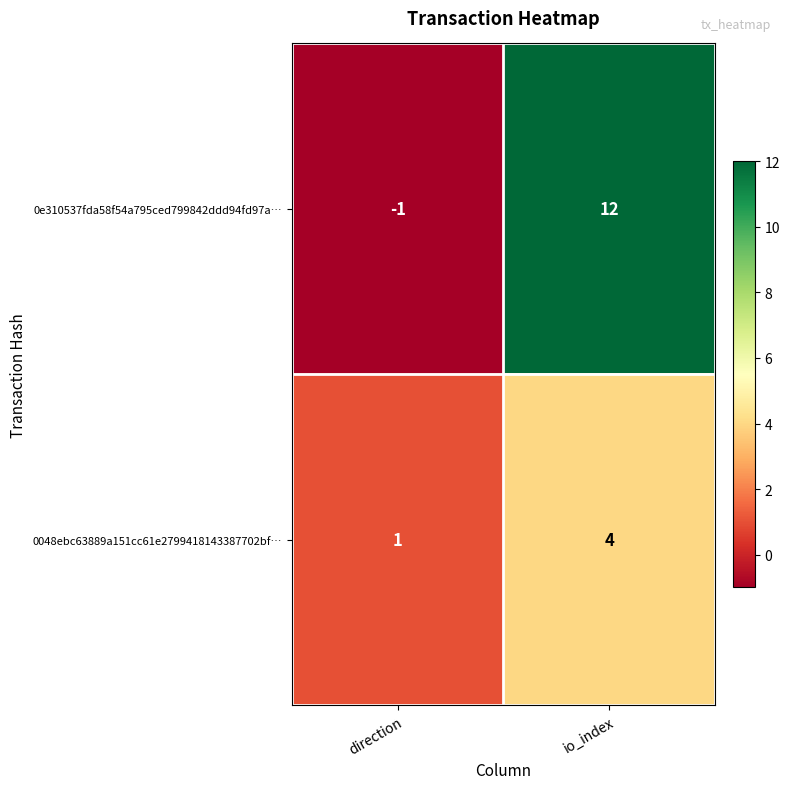

At how many categories does at least one series exceed 5?

1